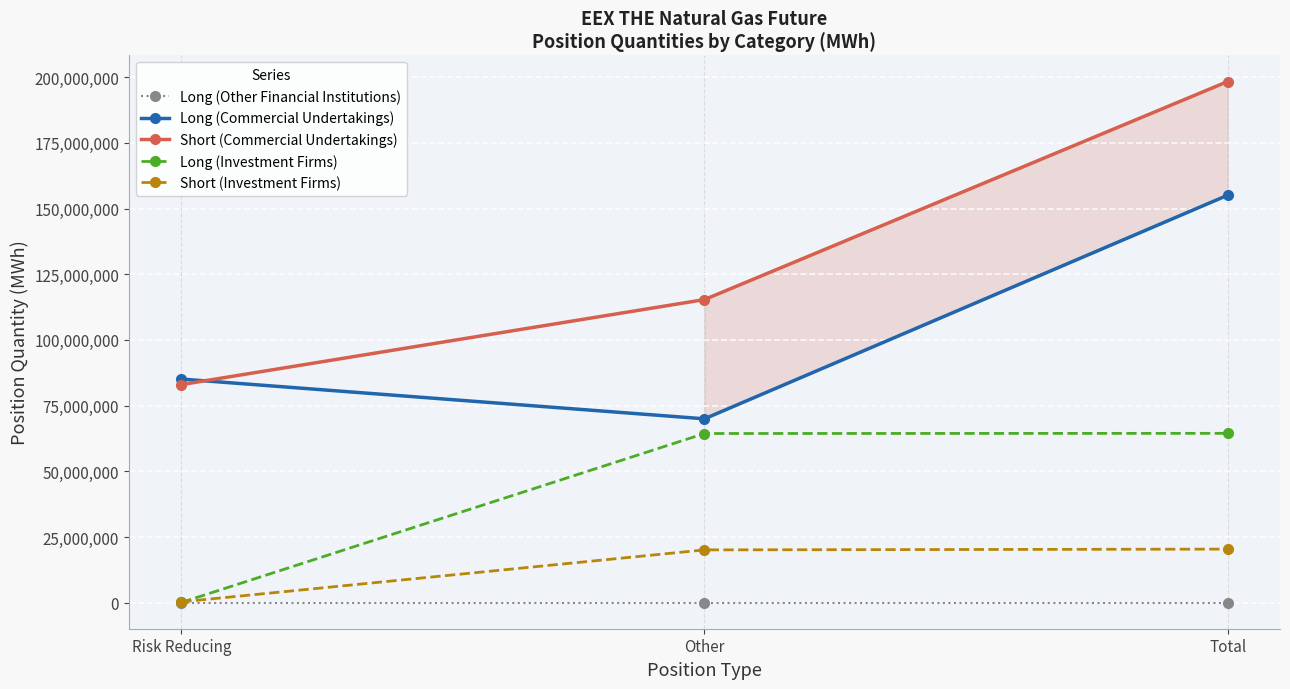

How many lines are shown in the chart?

5